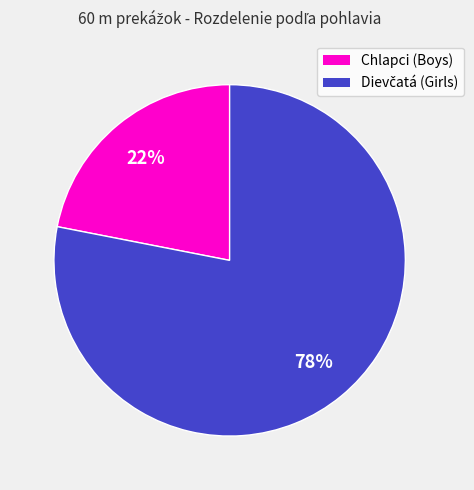

To the nearest percent, what is the difference between the largest and smallest slice percentages?

56%